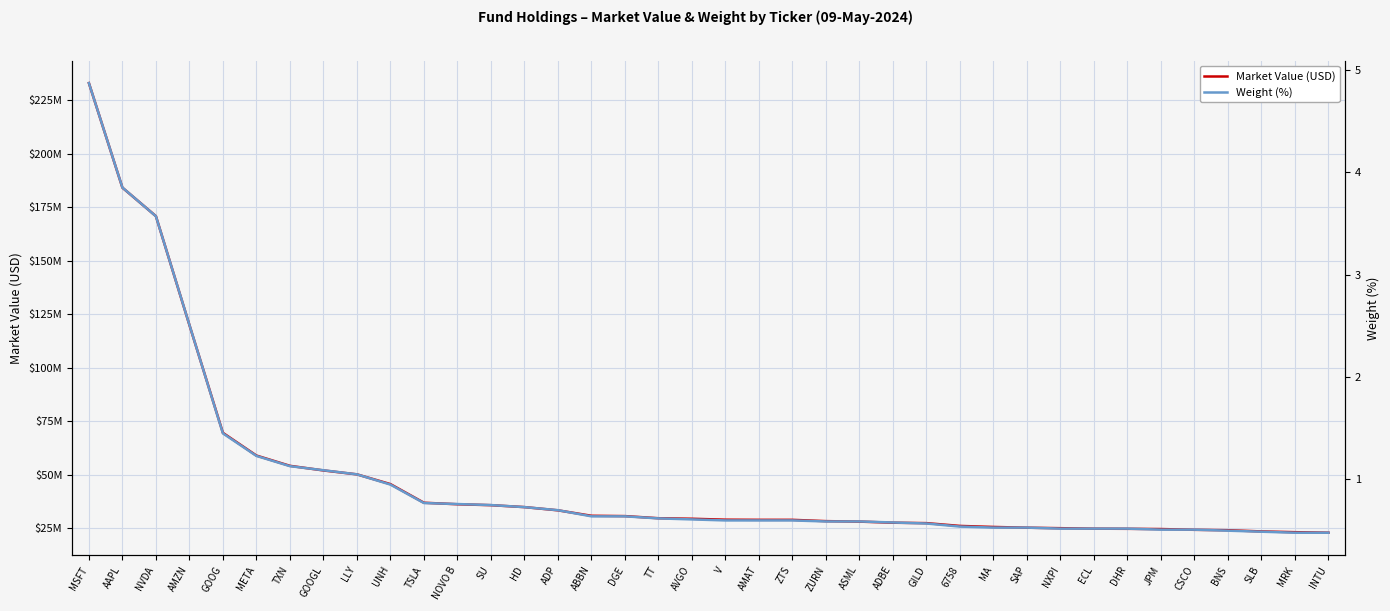

Reading left to right, what are all the values shown in this chart?

Market Value (USD): MSFT=233098927.2	AAPL=184208796.5	NVDA=170888560.8	AMZN=120002770.0	GOOG=69567282.6	META=58952555.4	TXN=54145871.0	GOOGL=51987024.9	LLY=50153064.6	UNH=45599743.0	TSLA=36891176.4	NOVO B=36179161.8	SU=35744333.3	HD=34845105.0	ADP=33337023.4	ABBN=30794390.0	DGE=30639427.4	TT=29644528.5	AVGO=29401077.1	V=28963981.9	AMAT=28896929.2	ZTS=28893644.9	ZURN=28288471.5	ASML=28061851.8	ADBE=27548214.1	GILD=27350598.7	6758=26048002.6	MA=25565287.2	SAP=25218474.7	NXPI=24987508.8	ECL=24752005.4	DHR=24696460.3	JPM=24583615.0	CSCO=24228574.2	BNS=24044223.5	SLB=23474888.6	MRK=23120513.3	INTU=22865345.4
Weight (%): MSFT=4.9	AAPL=3.9	NVDA=3.6	AMZN=2.5	GOOG=1.4	META=1.2	TXN=1.1	GOOGL=1.1	LLY=1.1	UNH=0.9	TSLA=0.8	NOVO B=0.8	SU=0.8	HD=0.7	ADP=0.7	ABBN=0.6	DGE=0.6	TT=0.6	AVGO=0.6	V=0.6	AMAT=0.6	ZTS=0.6	ZURN=0.6	ASML=0.6	ADBE=0.6	GILD=0.6	6758=0.5	MA=0.5	SAP=0.5	NXPI=0.5	ECL=0.5	DHR=0.5	JPM=0.5	CSCO=0.5	BNS=0.5	SLB=0.5	MRK=0.5	INTU=0.5